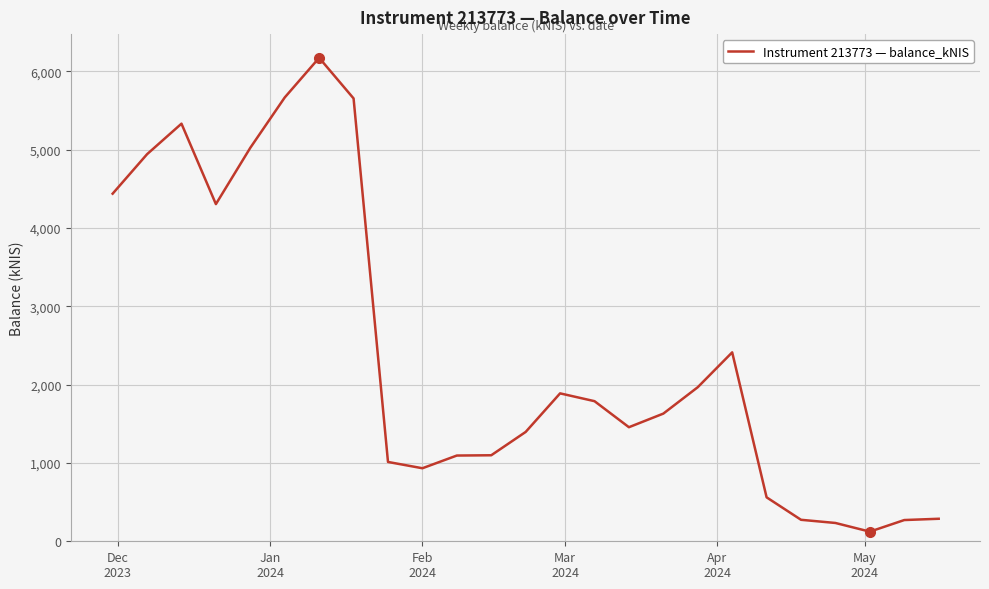

Is this an area chart (filled region under the line)?

No